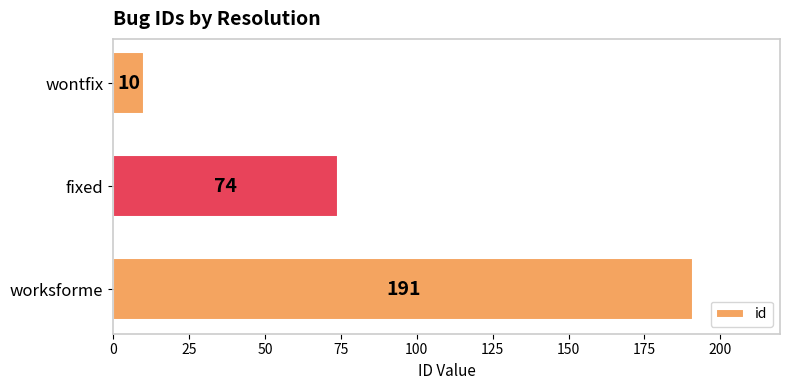

What is the difference between the maximum and minimum values?

181